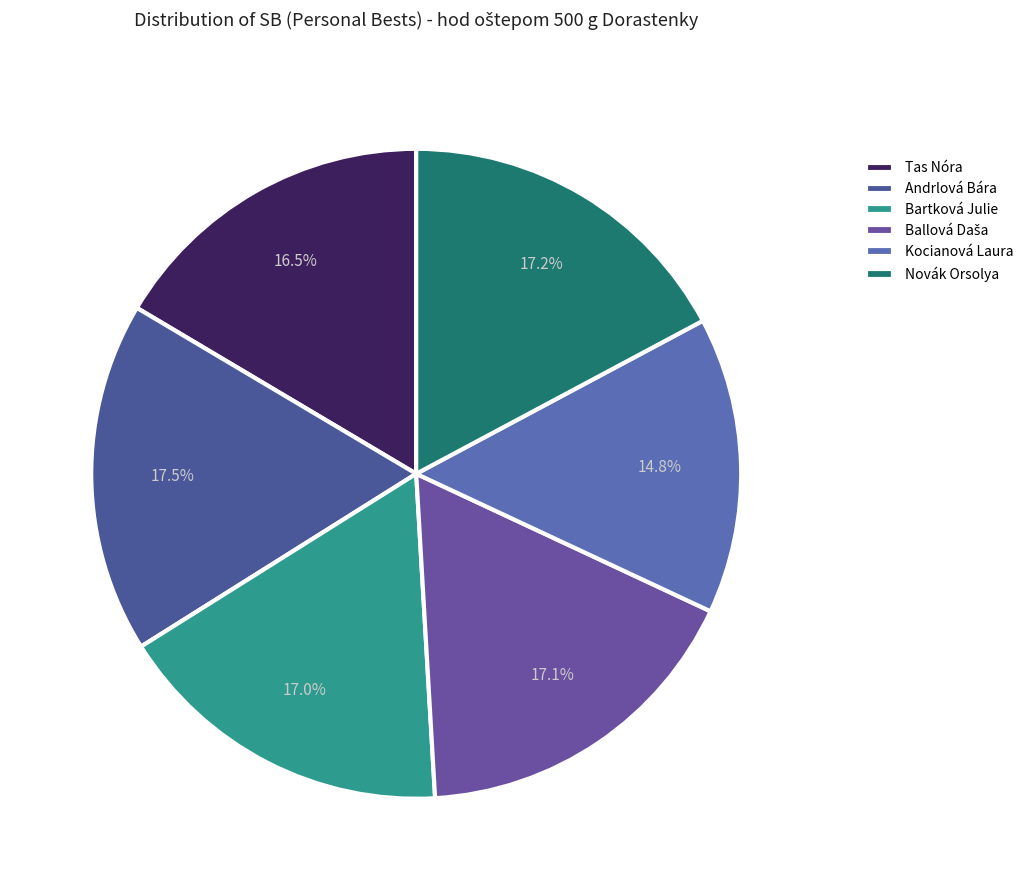

To the nearest percent, what is the combined percentage of Ballová Daša and Bartková Julie?

34%